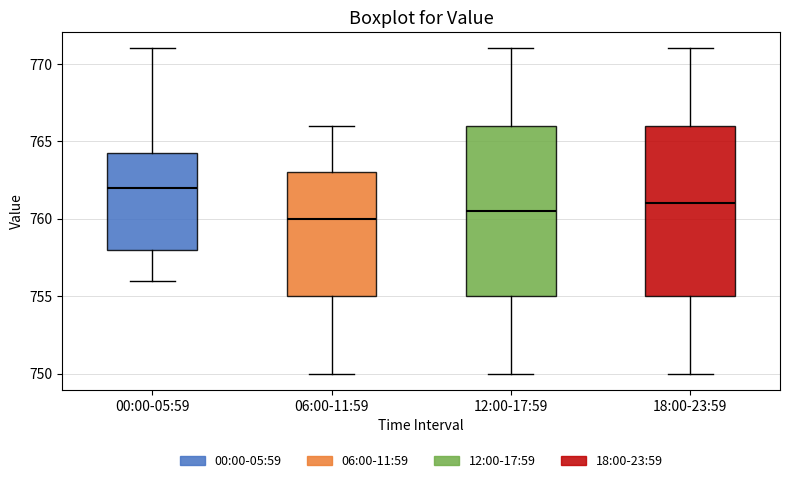

Which box has the lowest median line?

06:00-11:59